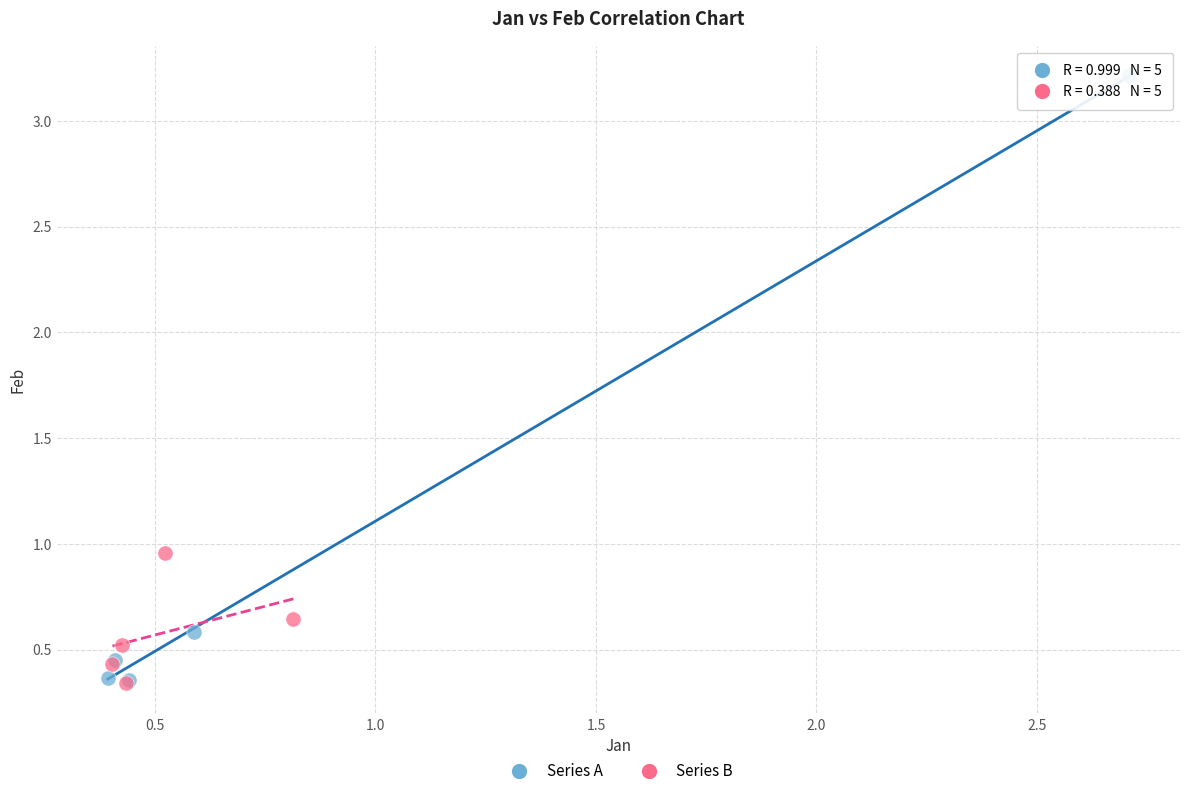

Which series has the widest spread of Y values?

Series A